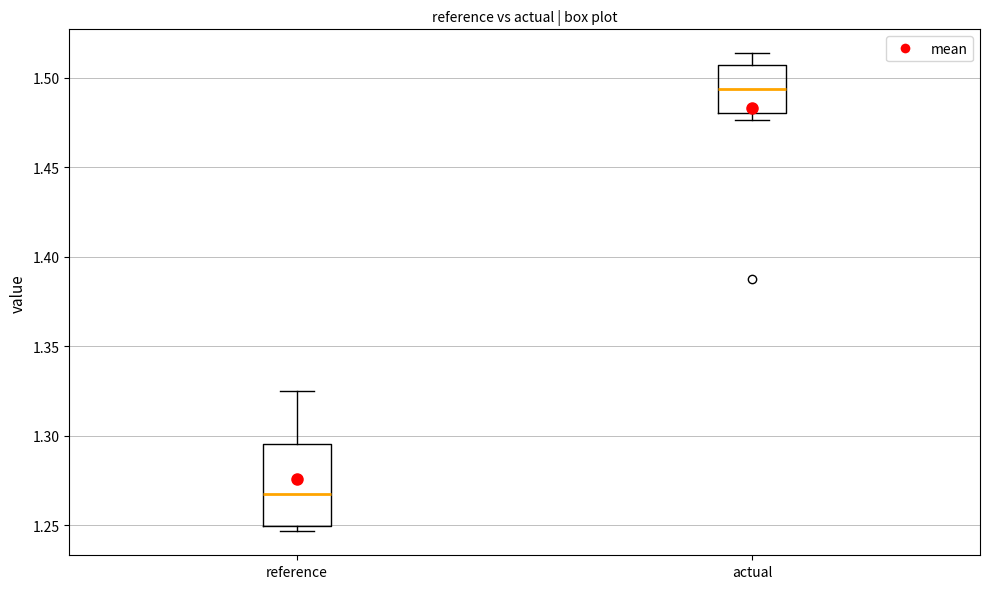

Which box has the lowest median line?

reference